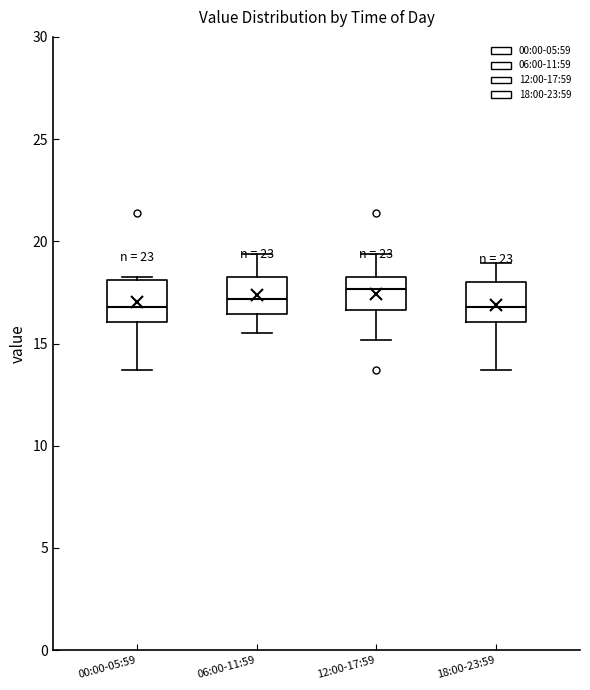

Reading left to right, transcribe this box plot: for each box, give where its median line is, the range the box spans, and where its two whiskers end, as read against the y-axis. The values are not printed on the chart, so give them approximately, as read against the axis.

00:00-05:59: median 17.0, box 16.0 to 18.0, whiskers 13.5 to 18.5
06:00-11:59: median 17.0, box 16.5 to 18.5, whiskers 15.5 to 19.5
12:00-17:59: median 17.5, box 16.5 to 18.5, whiskers 15.0 to 19.5
18:00-23:59: median 17.0, box 16.0 to 18.0, whiskers 13.5 to 19.0